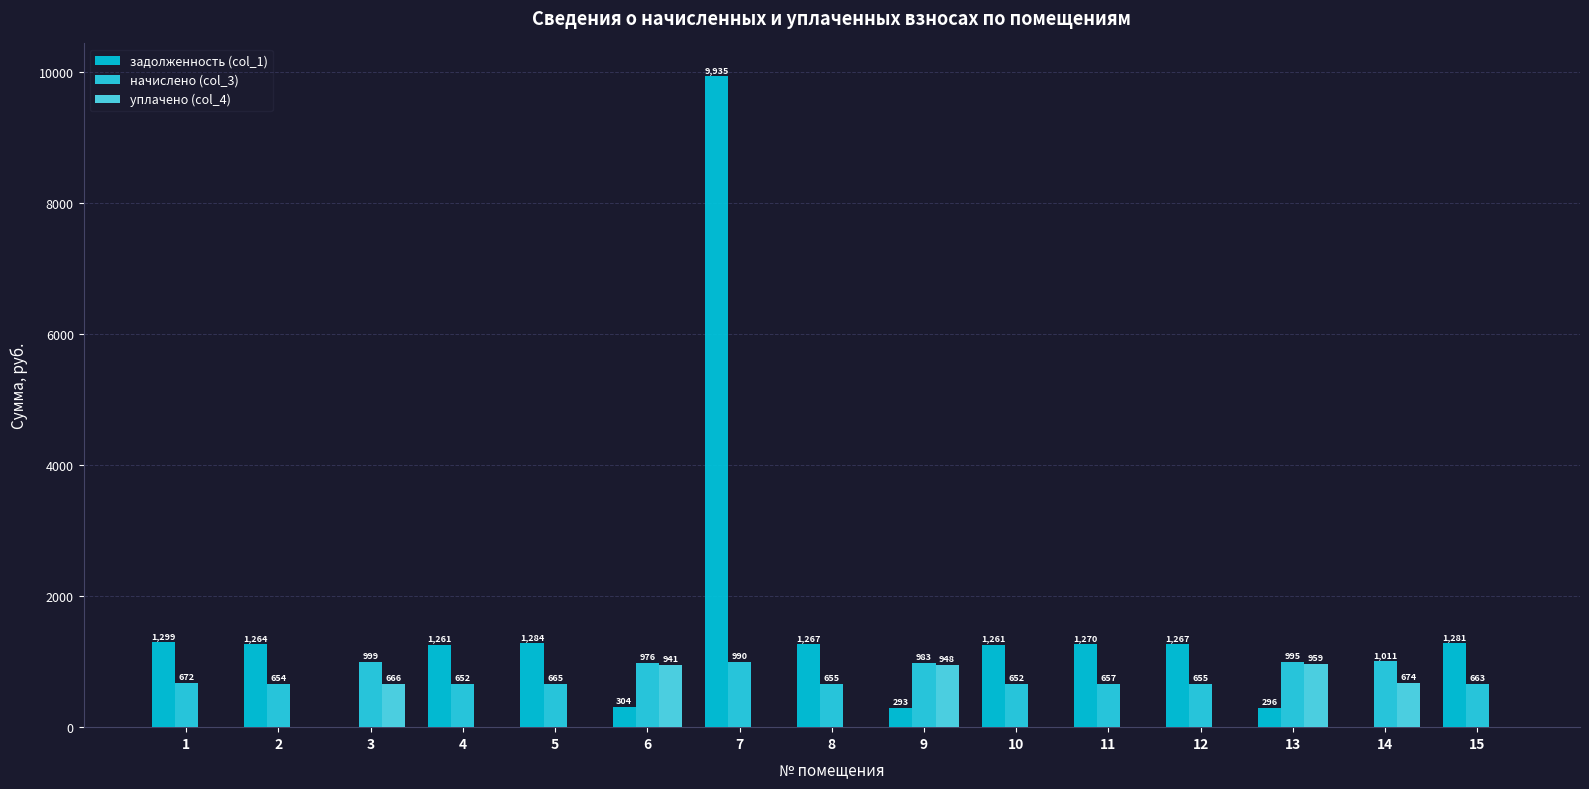

What is the approximate value of задолженность (col_1) at 8?

1266.6